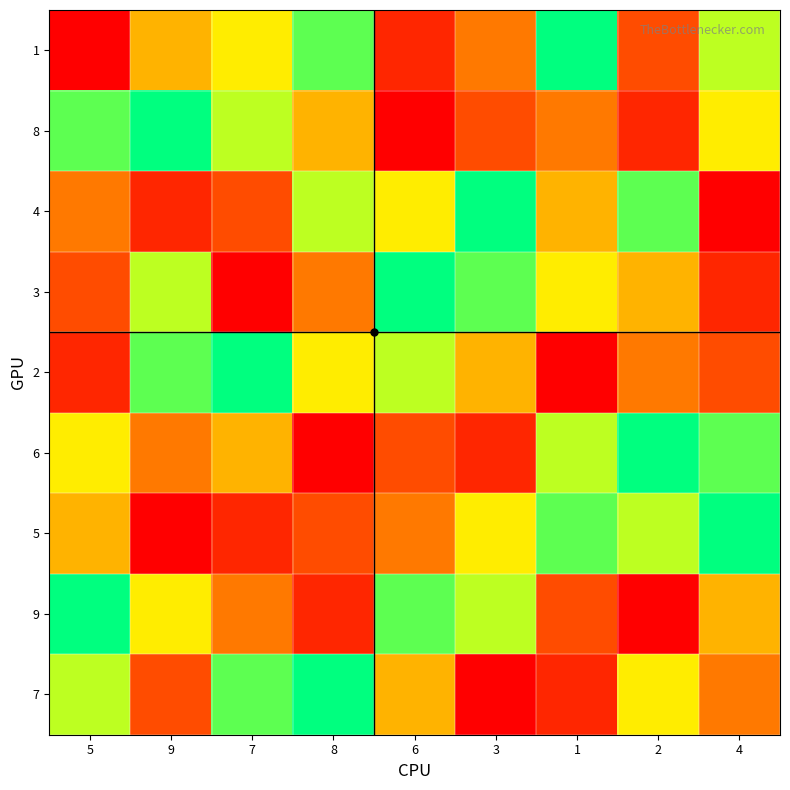

Which has a higher value, 5 or 4?

4